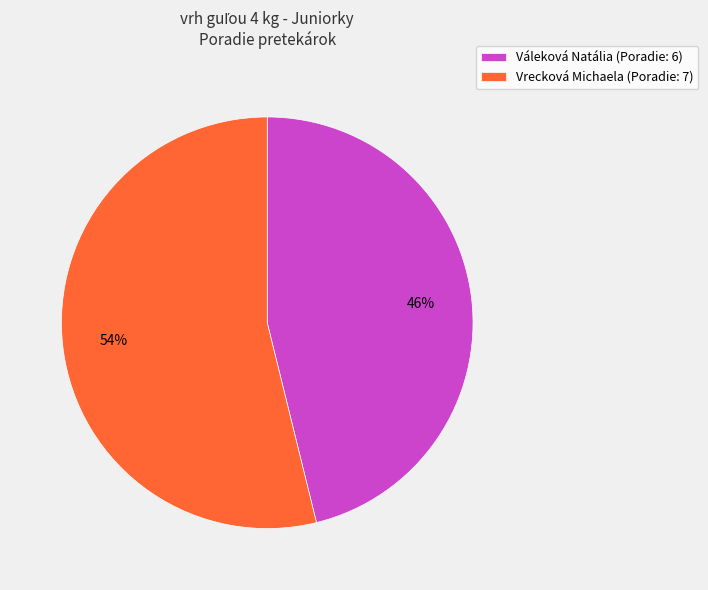

Rank the categories by value from highest to lowest.

Vrecková Michaela, Váleková Natália